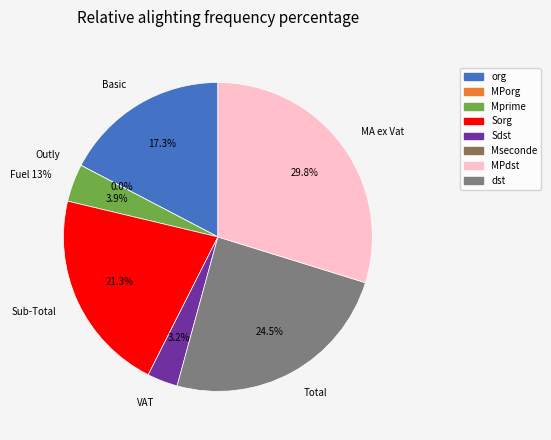

Rank the categories by value from lowest to highest.

Outly, VAT, Fuel 13%, Basic, Sub-Total, Total, MA ex Vat